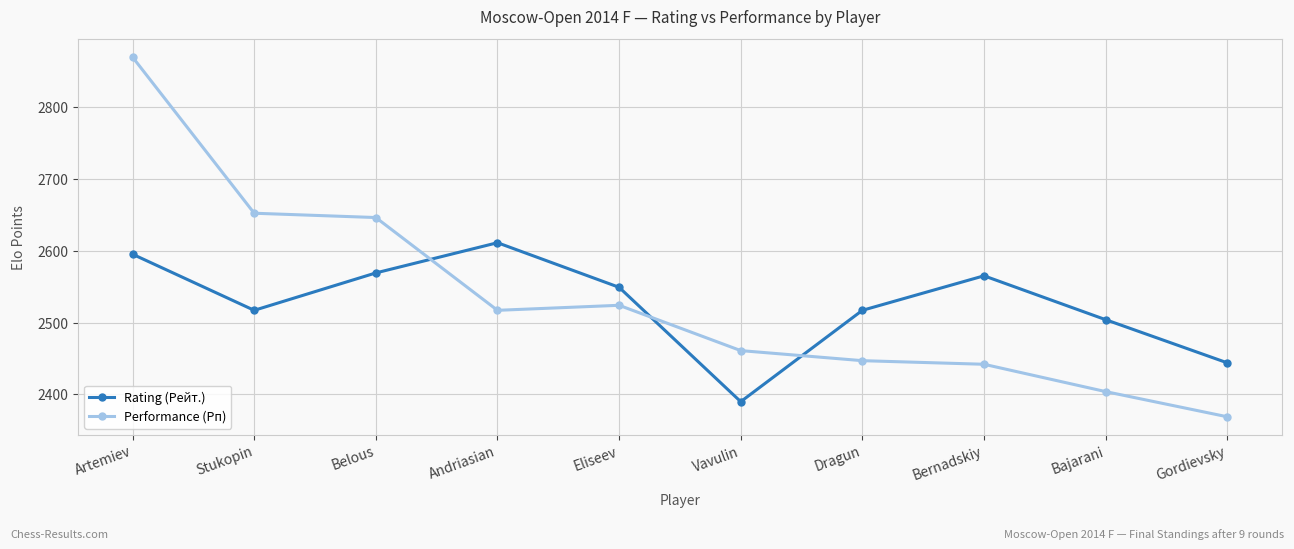

What are all the series names shown in the legend?

Rating (Рейт.), Performance (Рп)